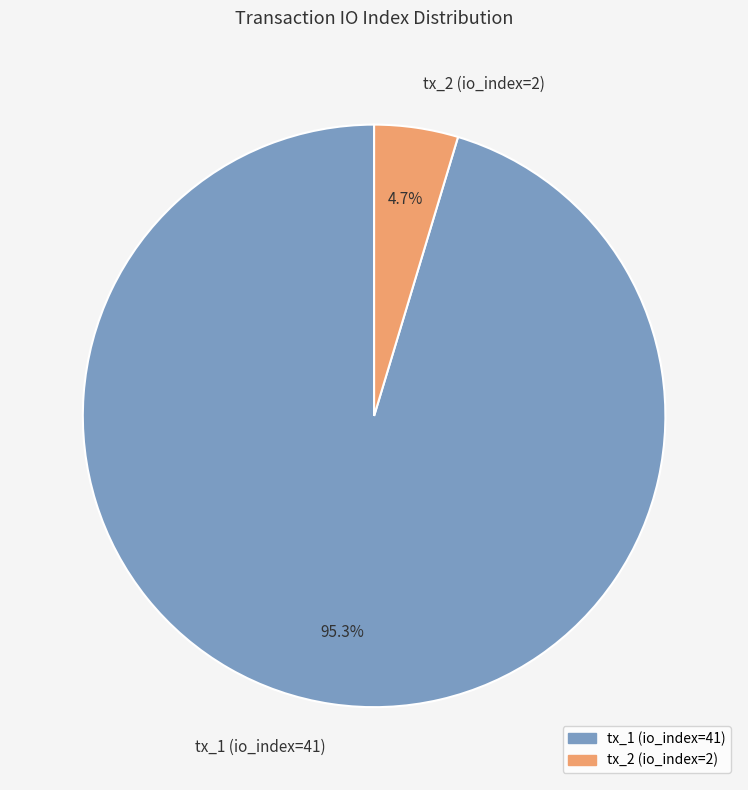

To the nearest percent, what percentage of the pie is tx_1 (io_index=41)?

95%